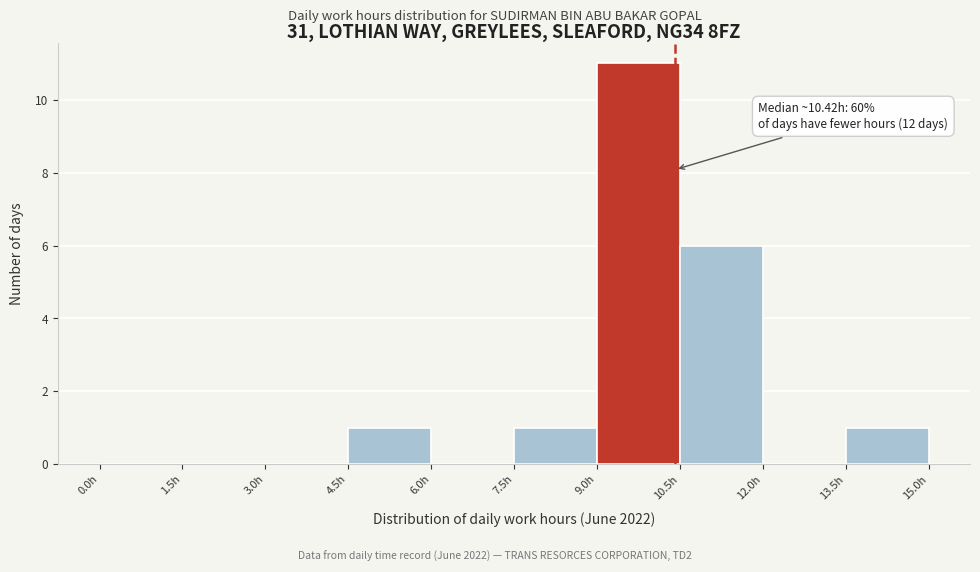

Which range on the x-axis has the tallest bar?

9.0 to 10.5